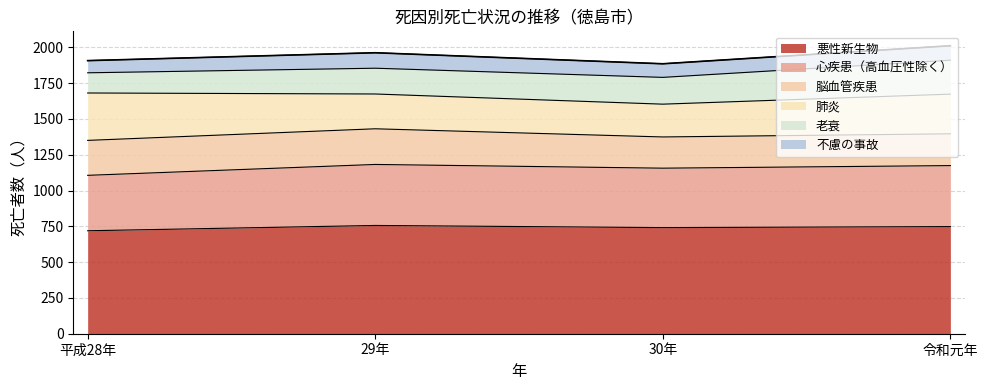

At which category does 悪性新生物 reach its first local valley?

30年